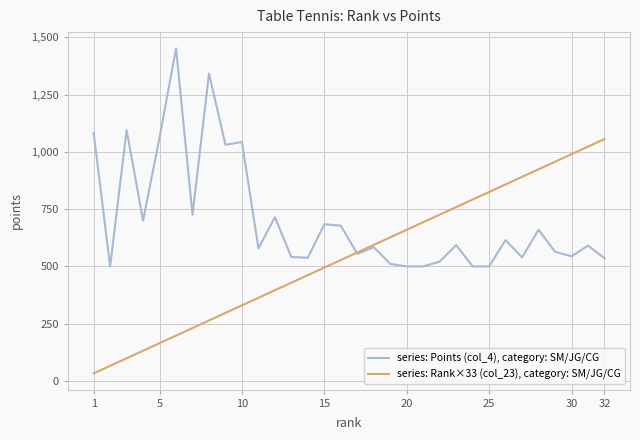

What is the lowest value of the series: Points (col_4), category: SM/JG/CG series?

500